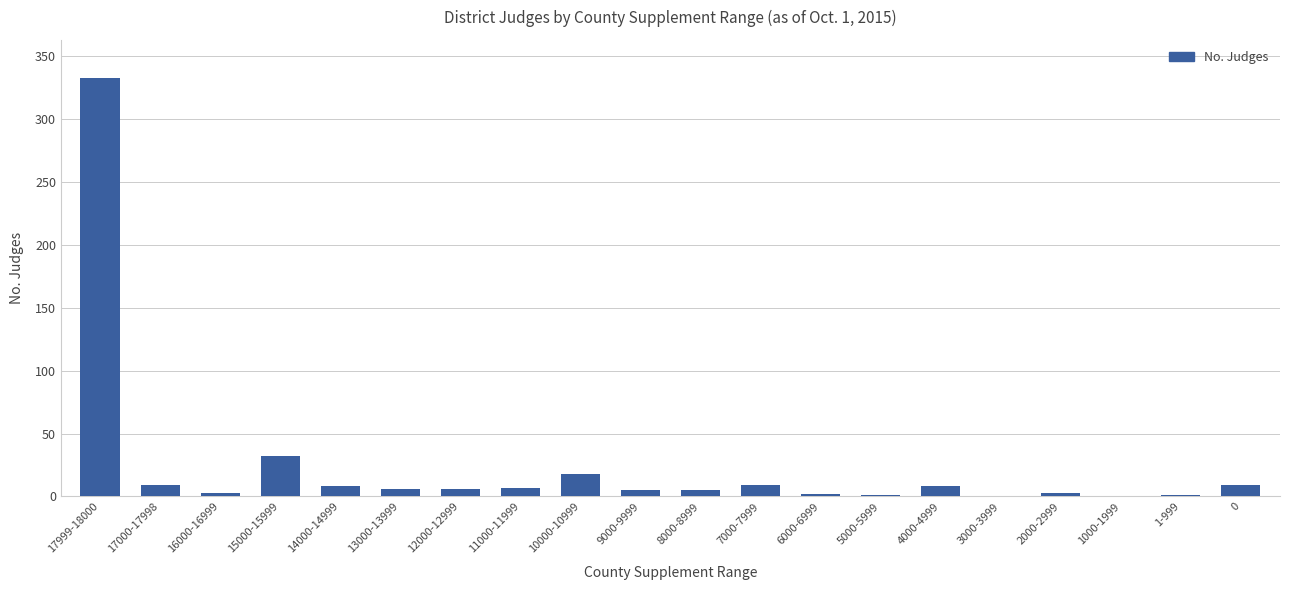

Where is the data nearest to the value 166?

15000-15999